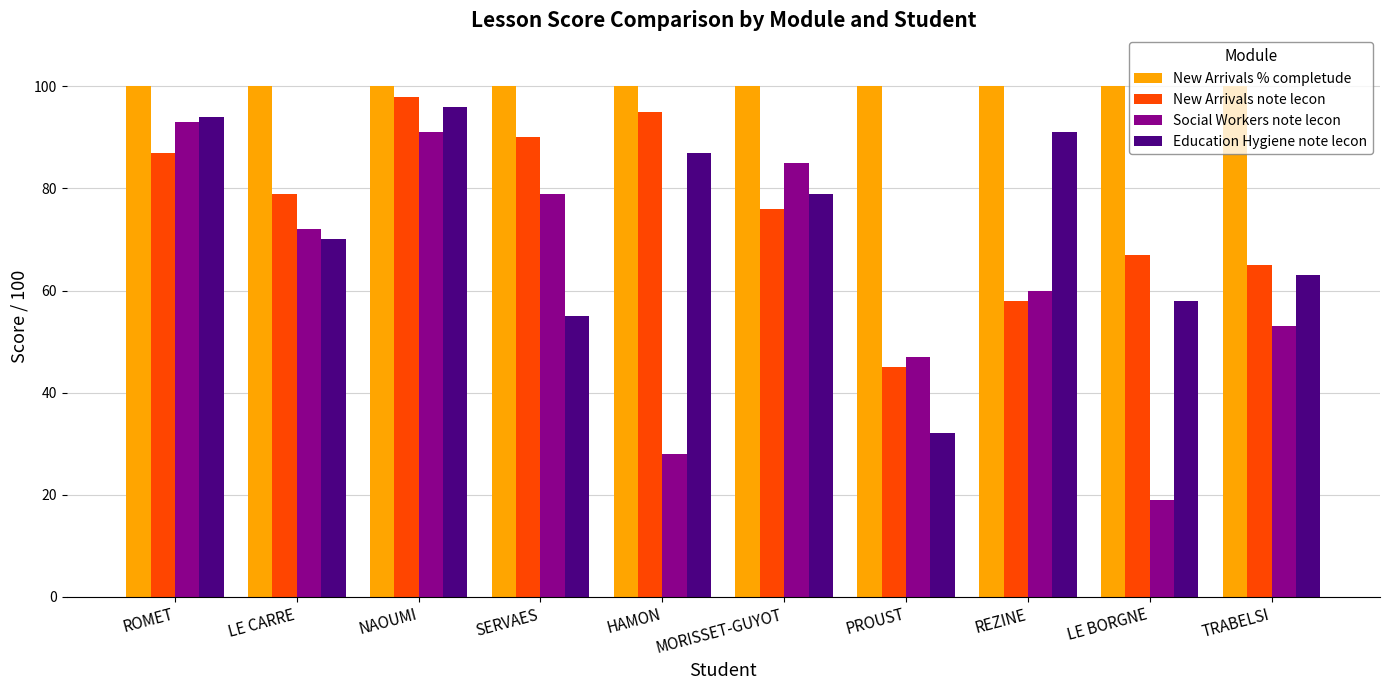

At MORISSET-GUYOT, list the series in order from largest to smallest.

New Arrivals % completude, Social Workers note lecon, Education Hygiene note lecon, New Arrivals note lecon